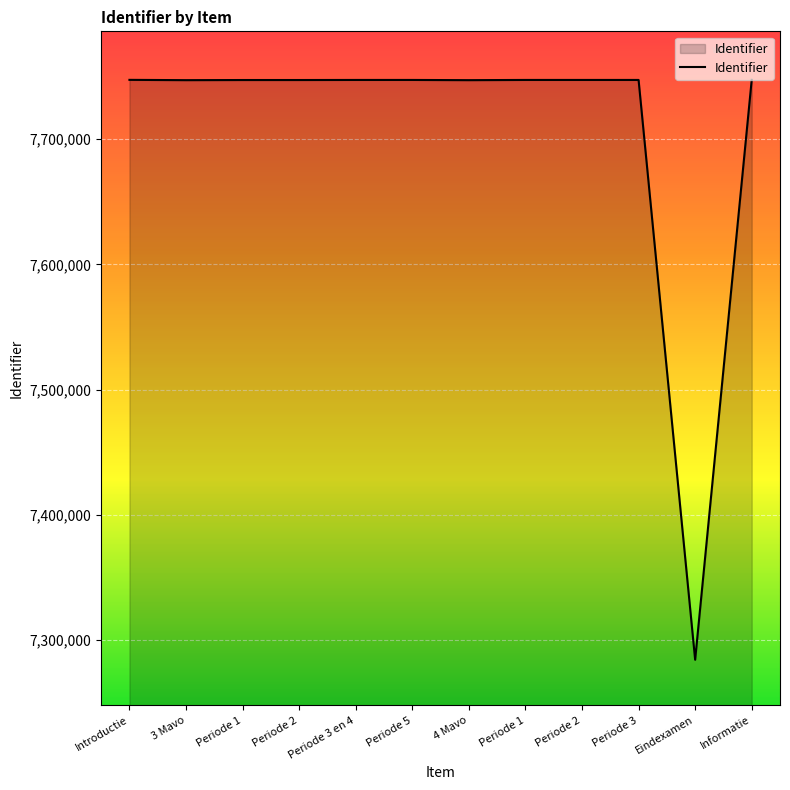

Count the number of data series in this chart.

1